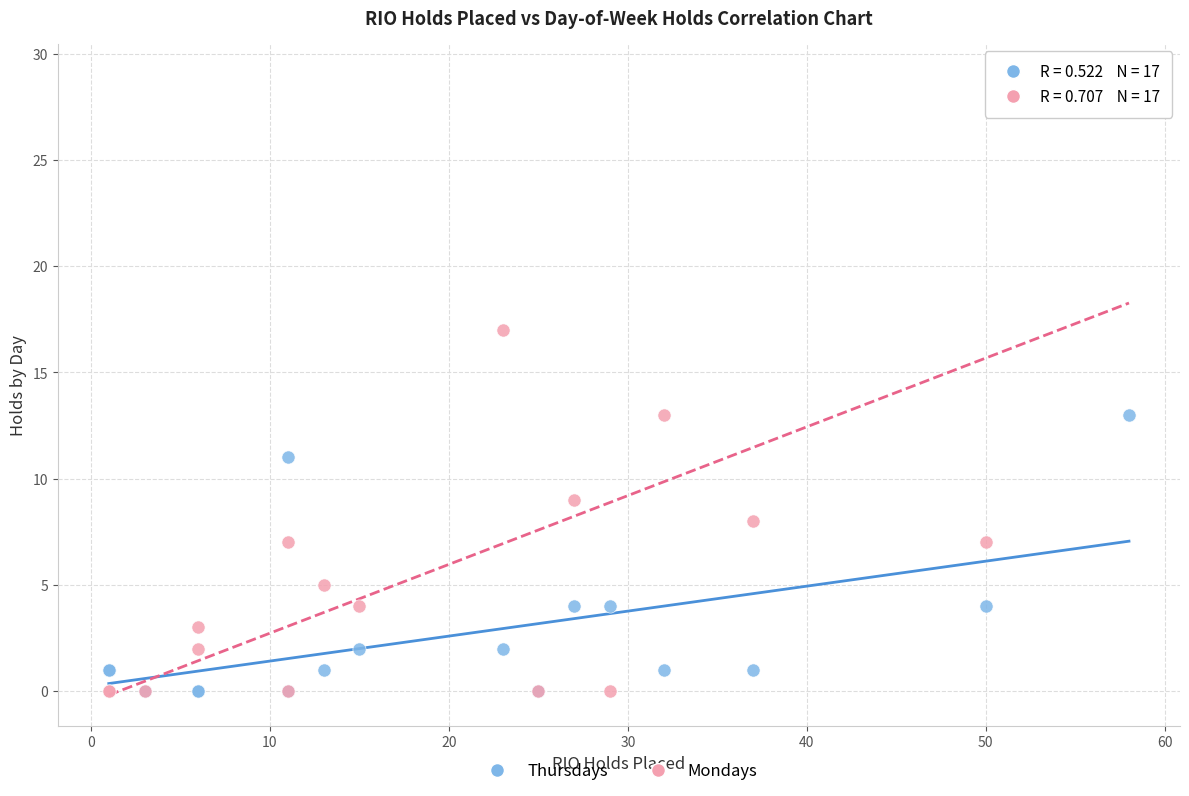

Which series contains the highest Y value?

Mondays